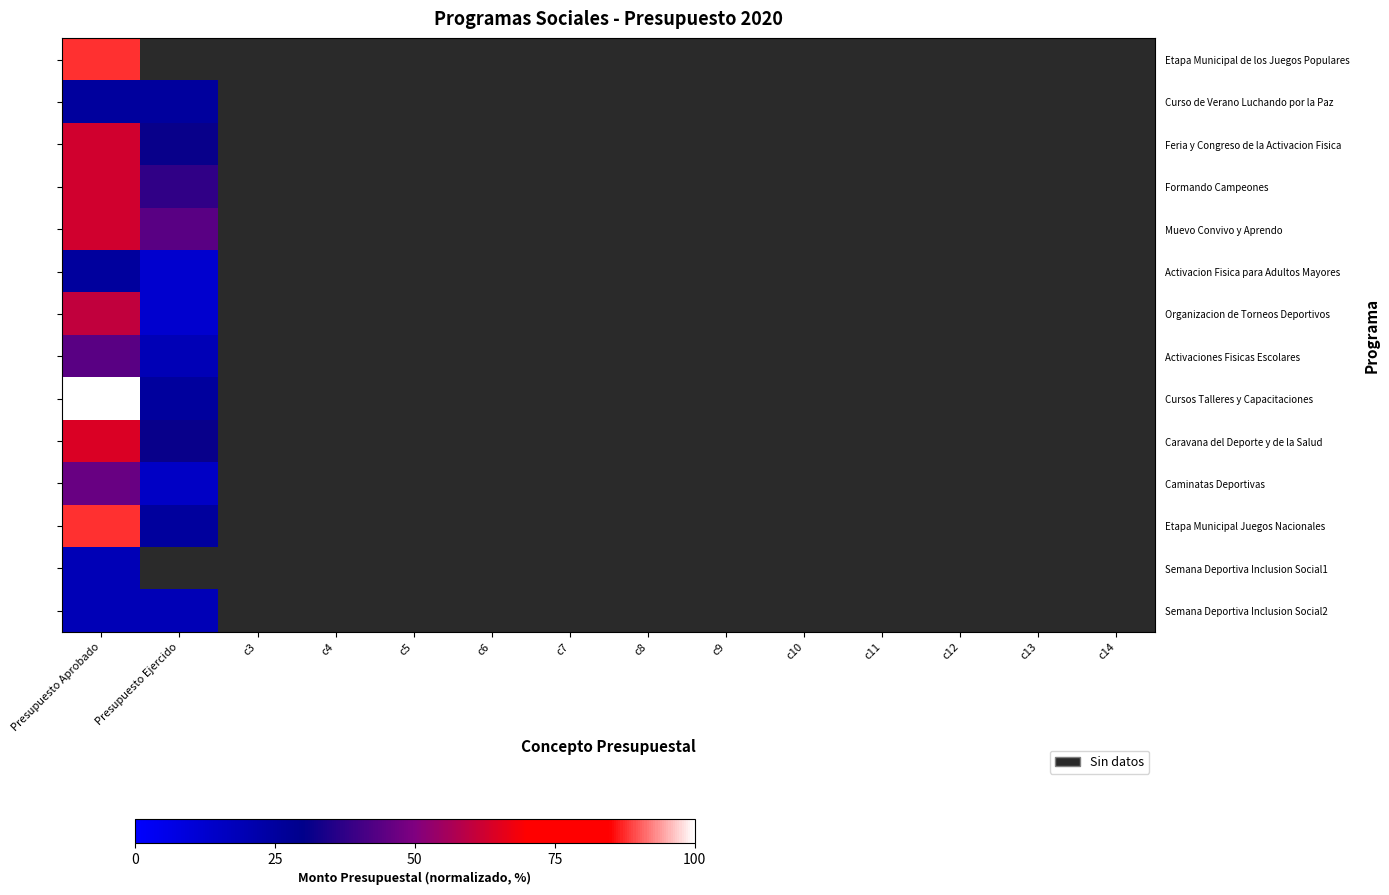

How many positive values does the Muevo Convivo y Aprendo series have?

2